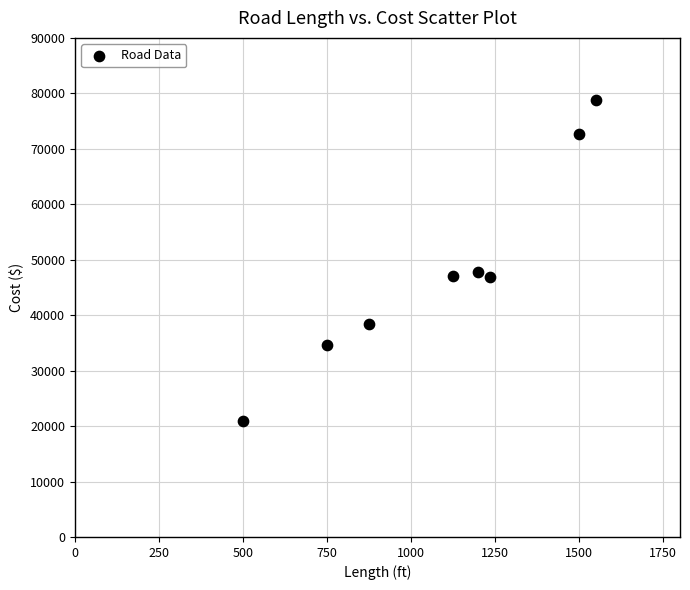

What is the average X value?

1092